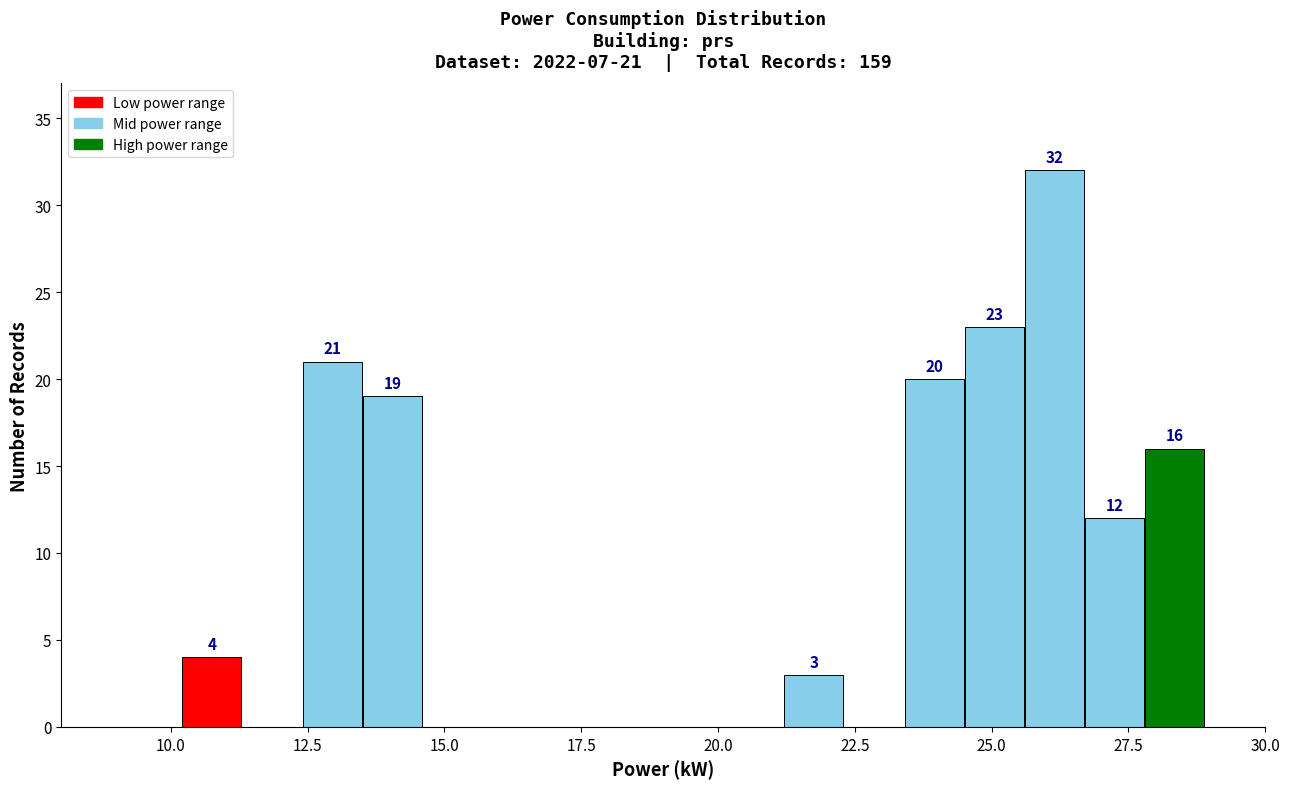

Around what value on the x-axis is the tallest bar? Give the approximate position of its centre, as read against the axis.

26.0